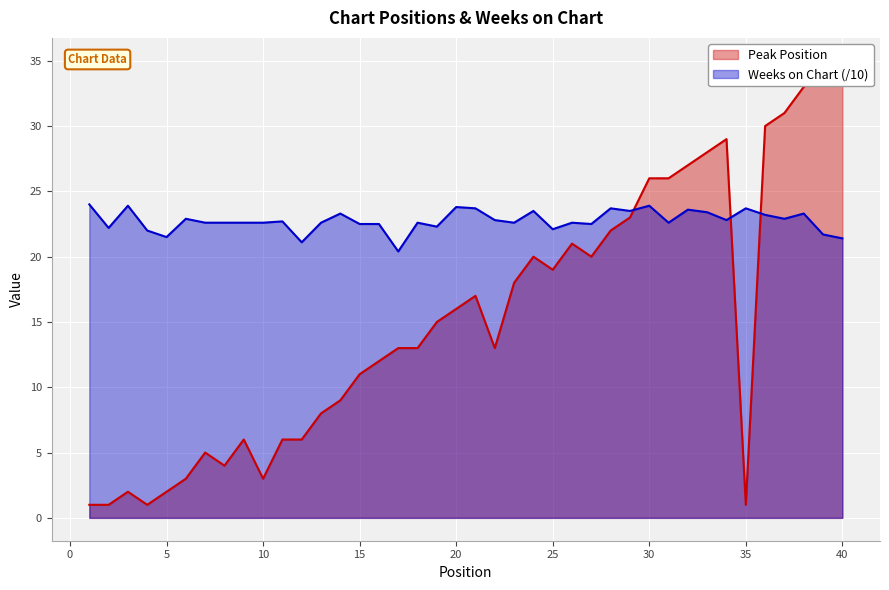

Which series has the largest total across all categories?

Weeks on Chart